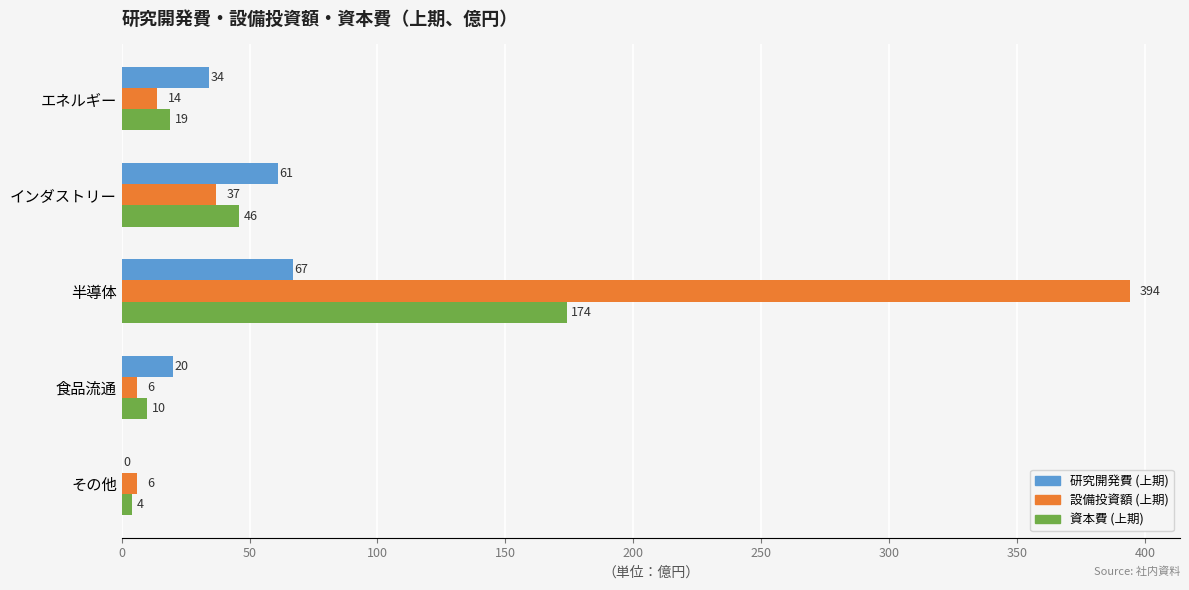

What is the sum of all 研究開発費 (上期) values?

182